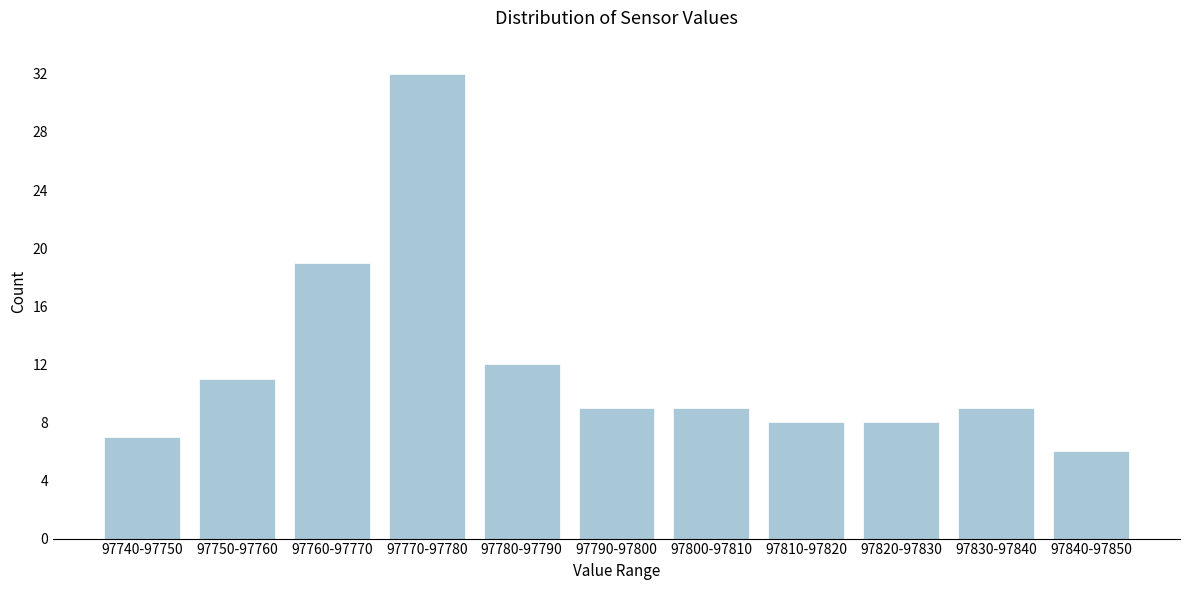

Reading left to right, what are all the values shown in this chart?

97740-97750=7	97750-97760=11	97760-97770=19	97770-97780=32	97780-97790=12	97790-97800=9	97800-97810=9	97810-97820=8	97820-97830=8	97830-97840=9	97840-97850=6